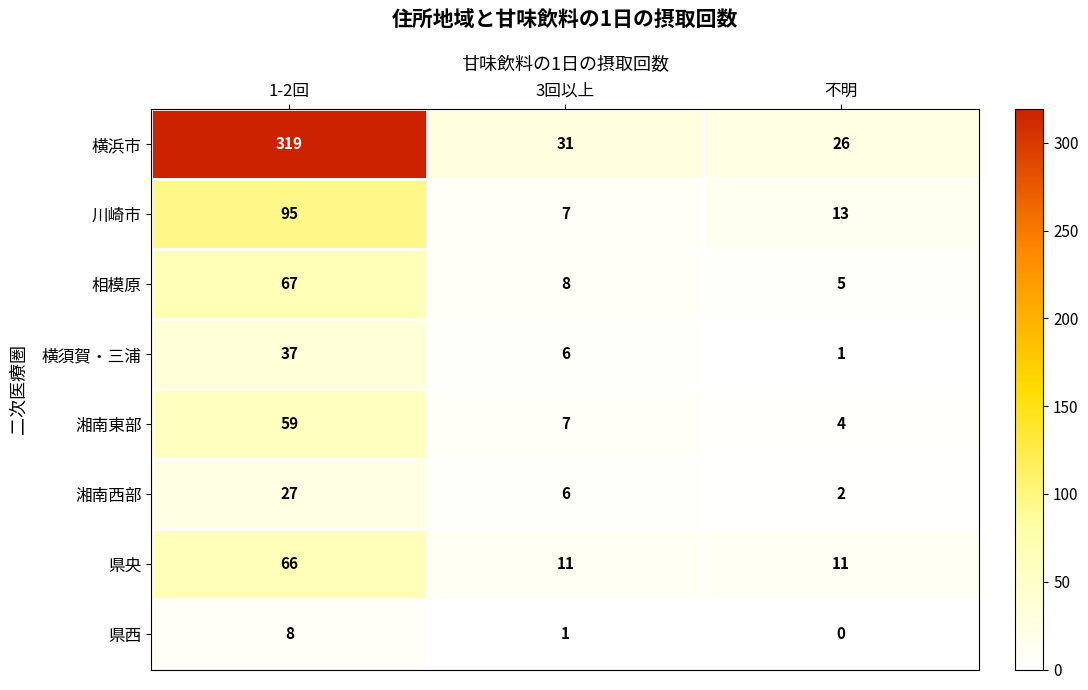

True or false: 県央 has a value of 15 at 不明.

False